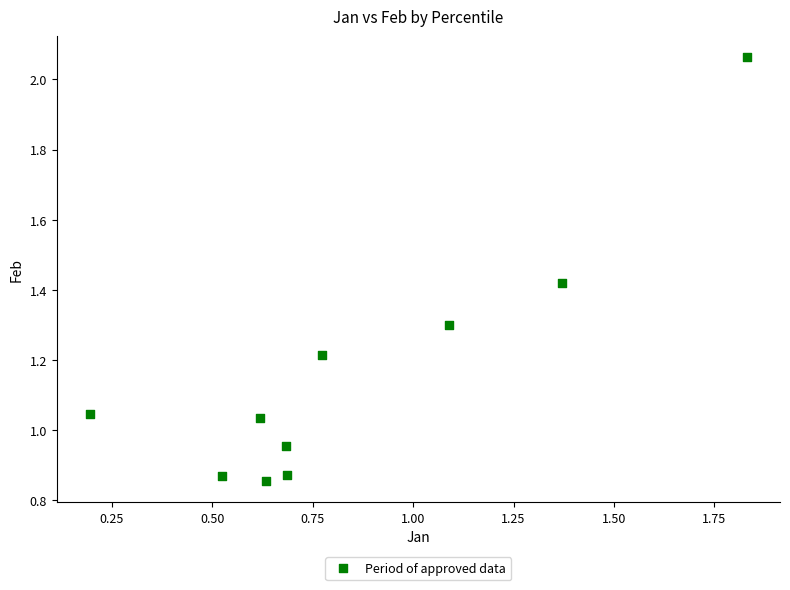

What is the average X value?

0.8